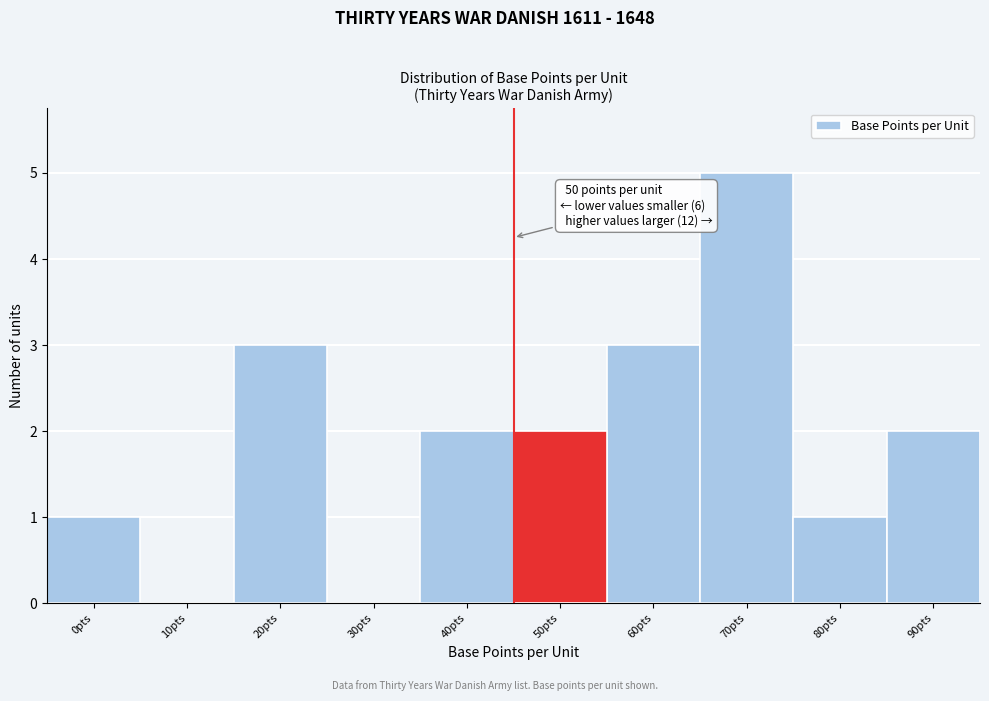

Reading right to left, list all the values displayed in this chart.

90pts=2	80pts=1	70pts=5	60pts=3	50pts=2	40pts=2	30pts=0	20pts=3	10pts=0	0pts=1